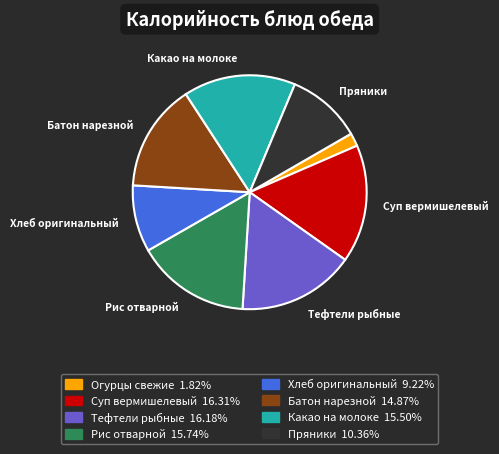

What is the ratio of the value at Тефтели рыбные to the value at Огурцы свежие?

8.9